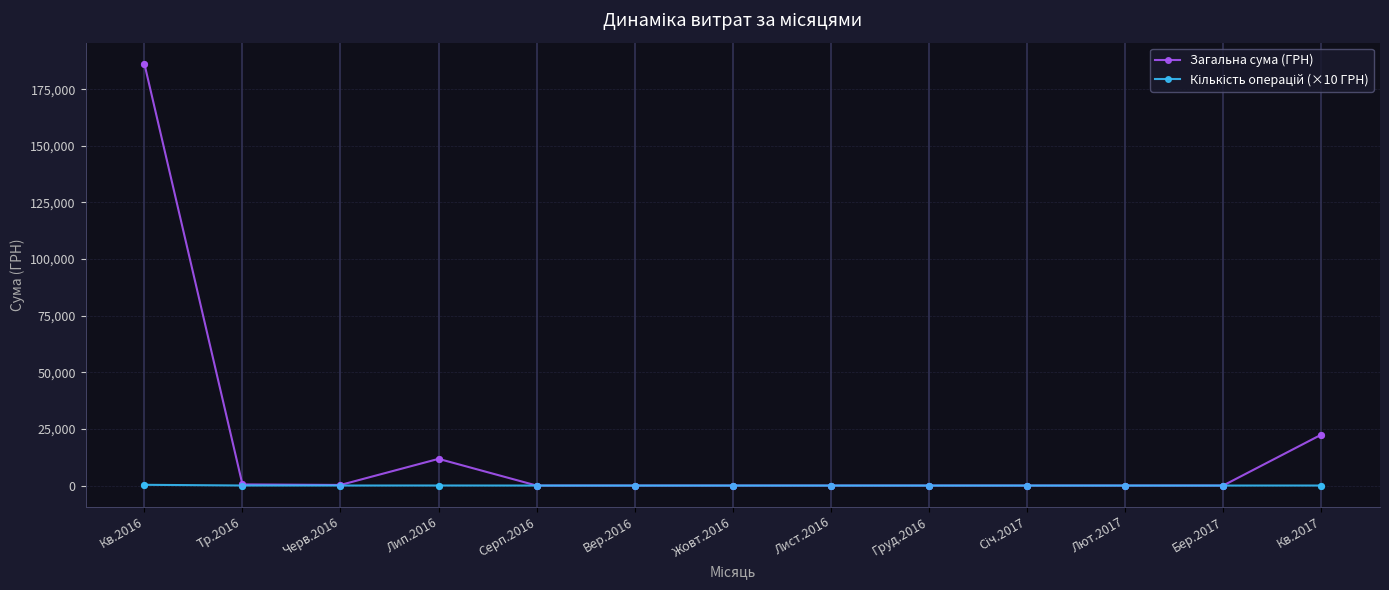

At how many categories does at least one series exceed 112517?

1